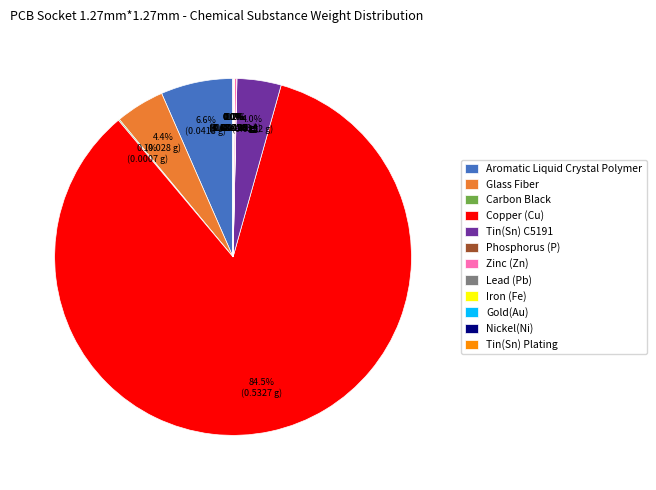

Which category has the biggest portion of the pie?

Copper (Cu)